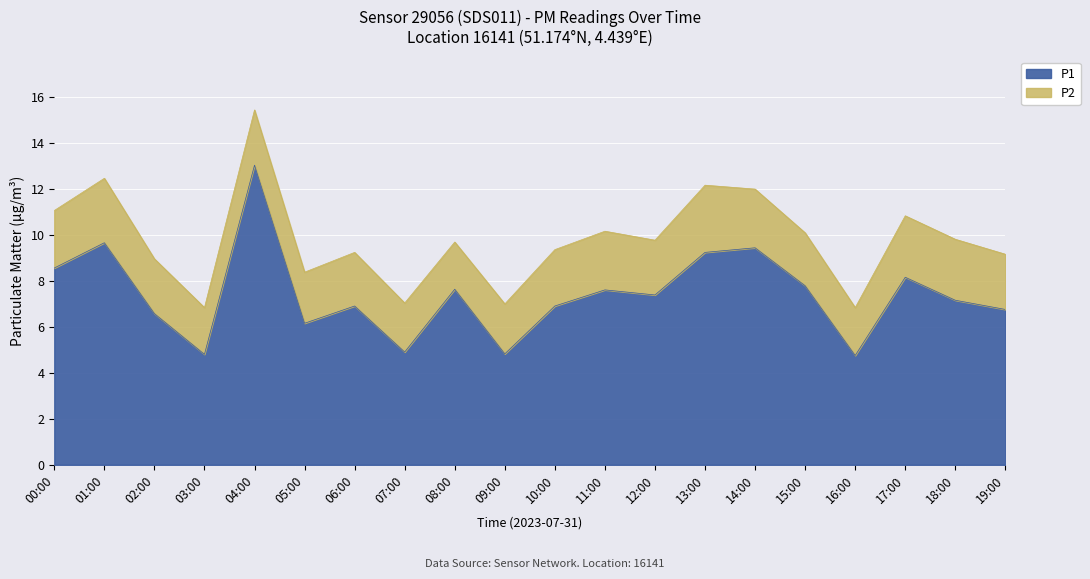

What is the ratio of the value at 04:00 to the value at 07:00?

2.7